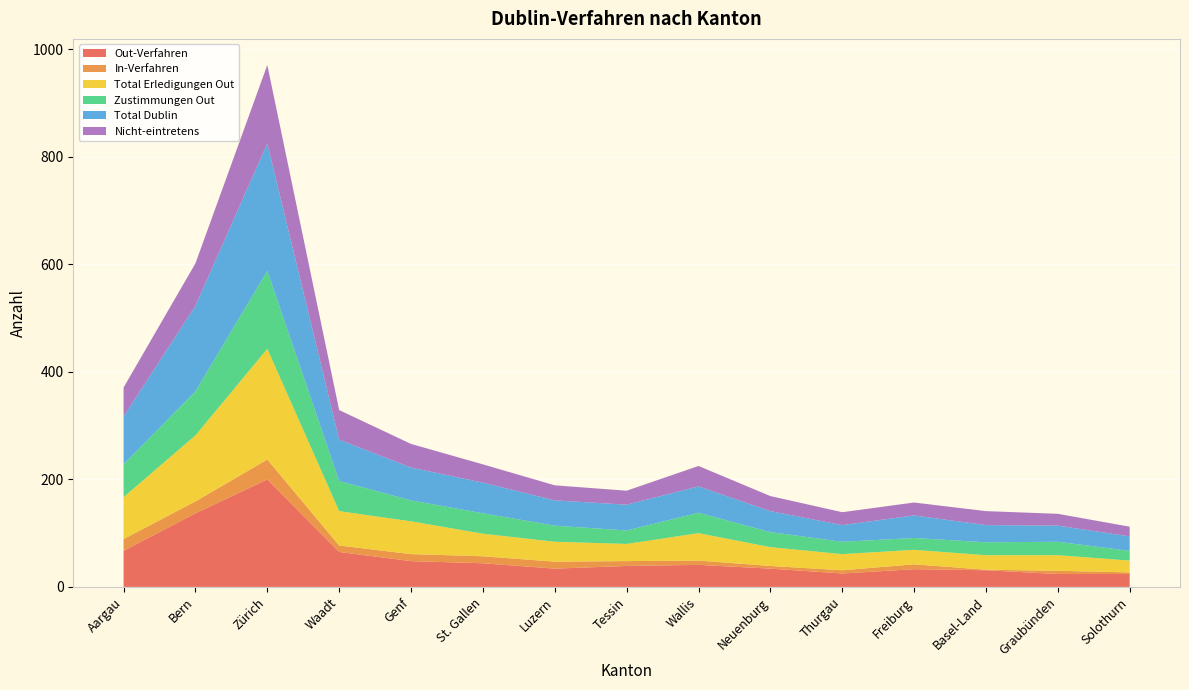

Reading left to right, extract all data points from this chart.

Out-Verfahren: 67	137	200	65	48	44	34	39	41	34	25	33	31	24	24
In-Verfahren: 22	22	37	12	13	13	13	9	8	5	6	9	1	6	3
Total Erledigungen Out: 78	123	206	64	61	42	37	32	51	35	30	27	27	29	22
Zustimmungen Out: 61	82	145	56	39	38	30	25	38	28	23	22	24	25	18
Total Dublin: 89	159	237	77	61	57	47	48	49	39	31	42	32	30	27
Nicht-eintretens: 54	79	146	55	44	34	28	26	38	28	24	24	26	22	18